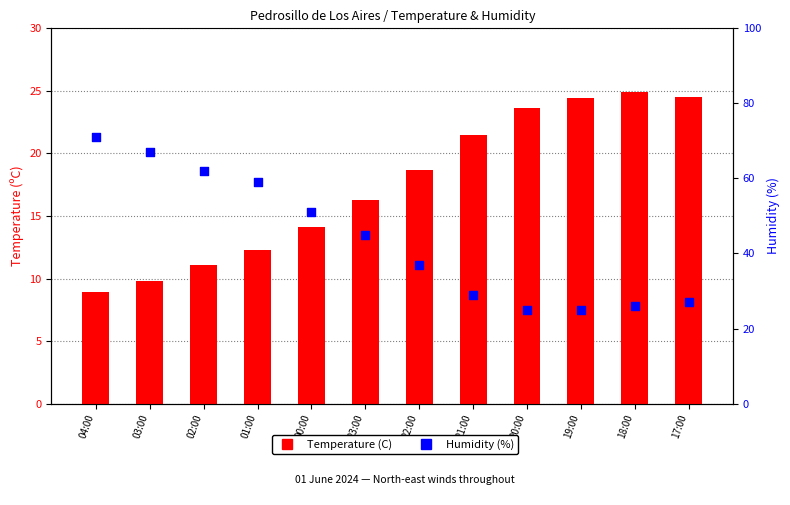

What are all the series names shown in the legend?

Temperature (C), Humidity (%)